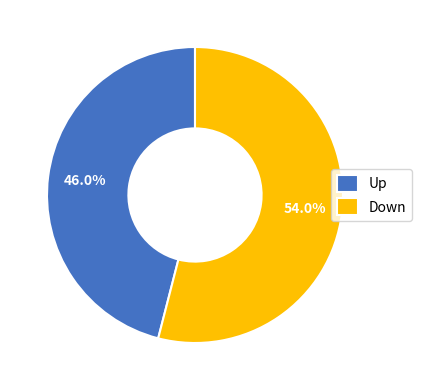

Count the number of slices in the pie.

2